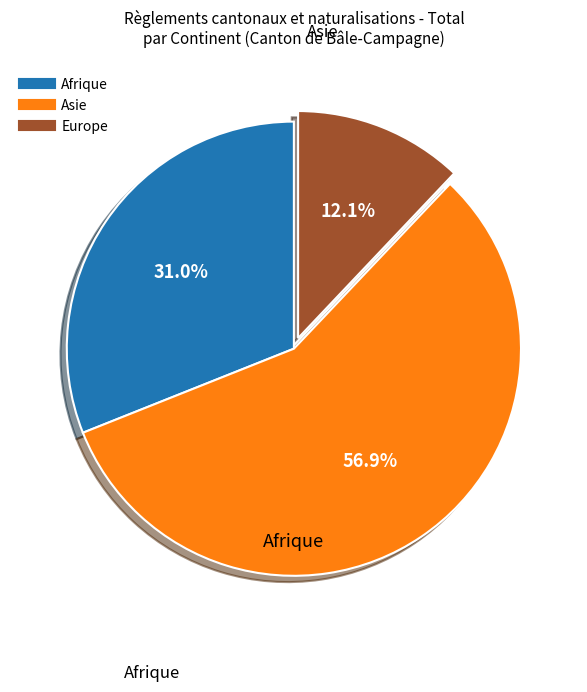

True or false: Asie accounts for 52% of the total.

False